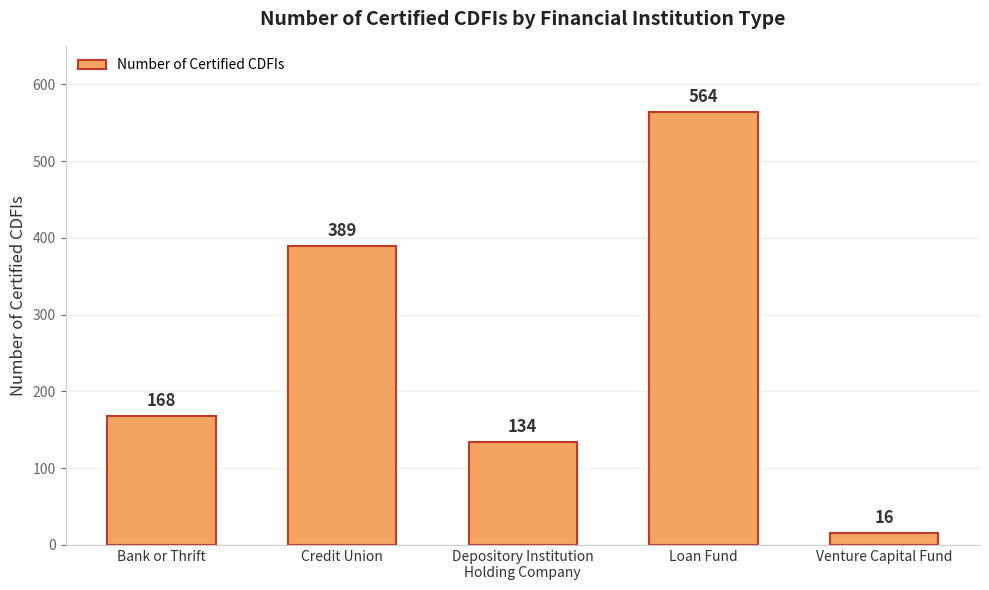

At which label is the value closest to 290?

Credit Union